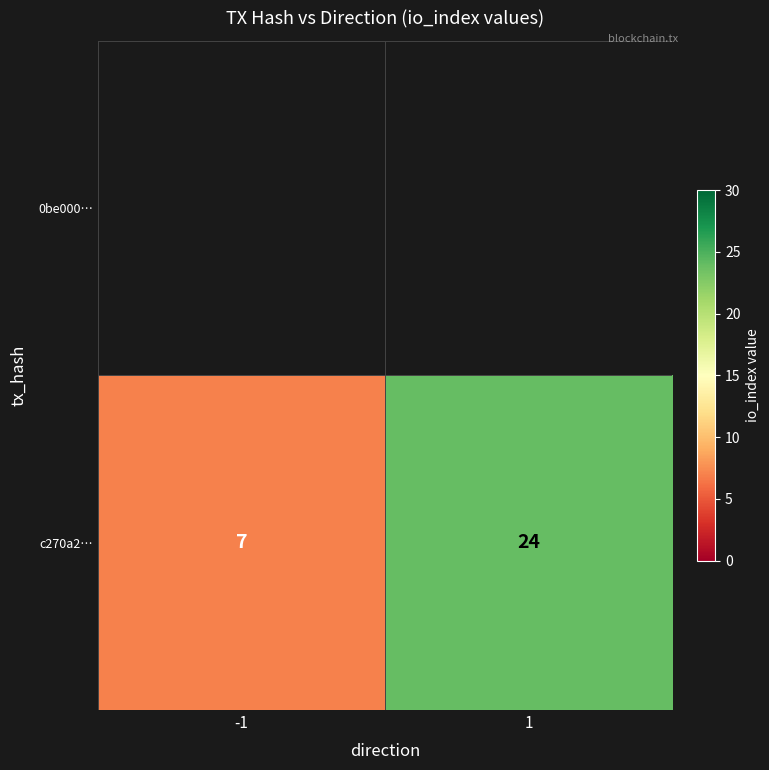

What is the average value?

16